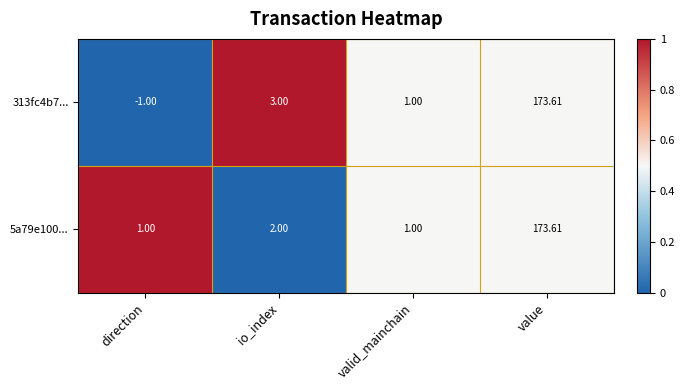

List the labels in order of 313fc4b7... value, smallest first.

direction, valid_mainchain, io_index, value